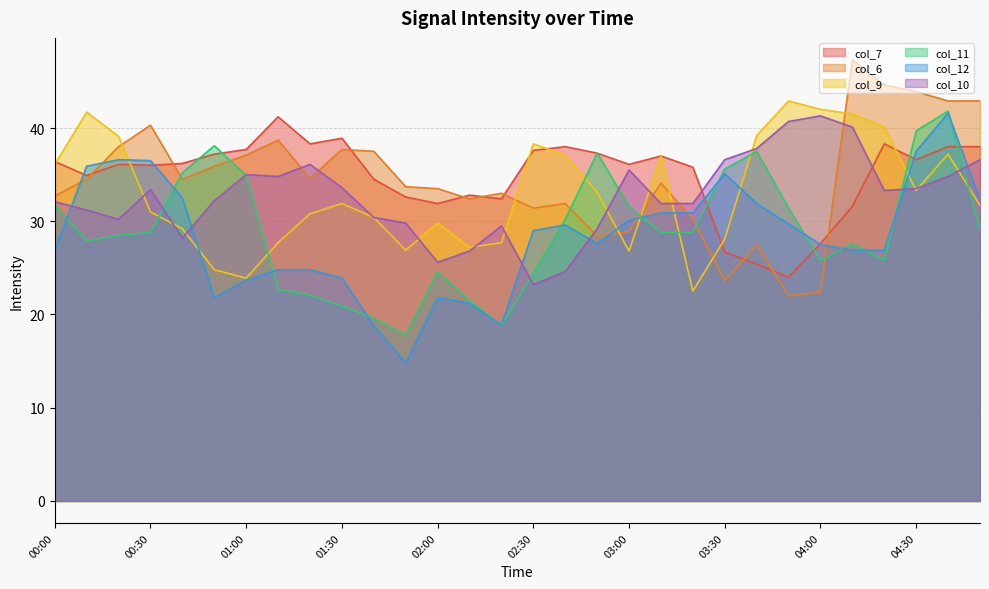

Where is the first local minimum for col_9?

01:00